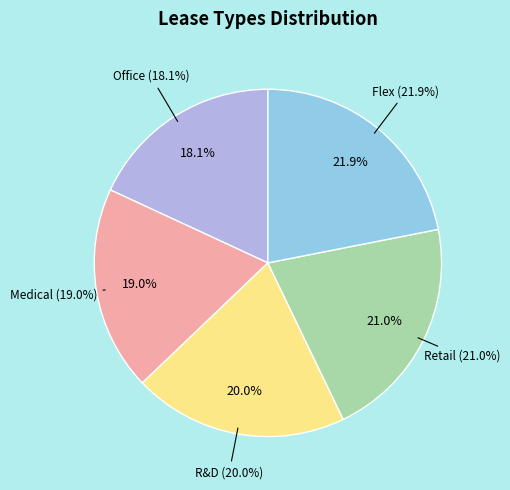

Does any single category account for the majority?

No